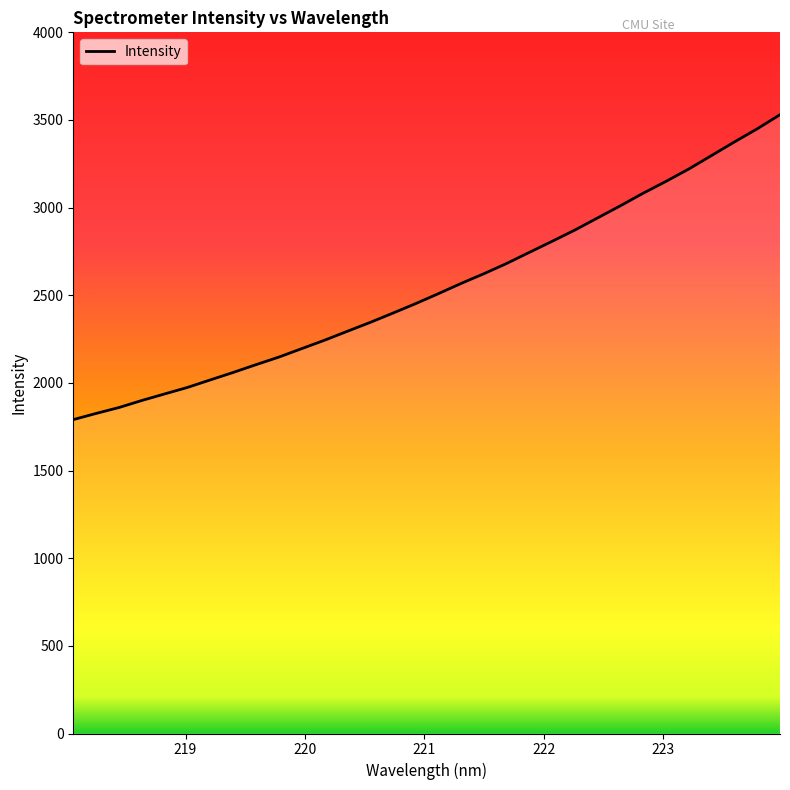

What is the greatest value displayed?

3530.1